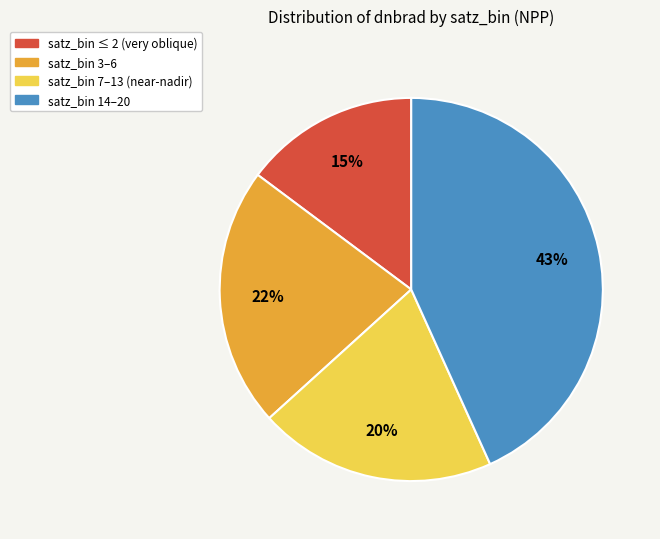

Is there any slice that represents more than half of the pie?

No